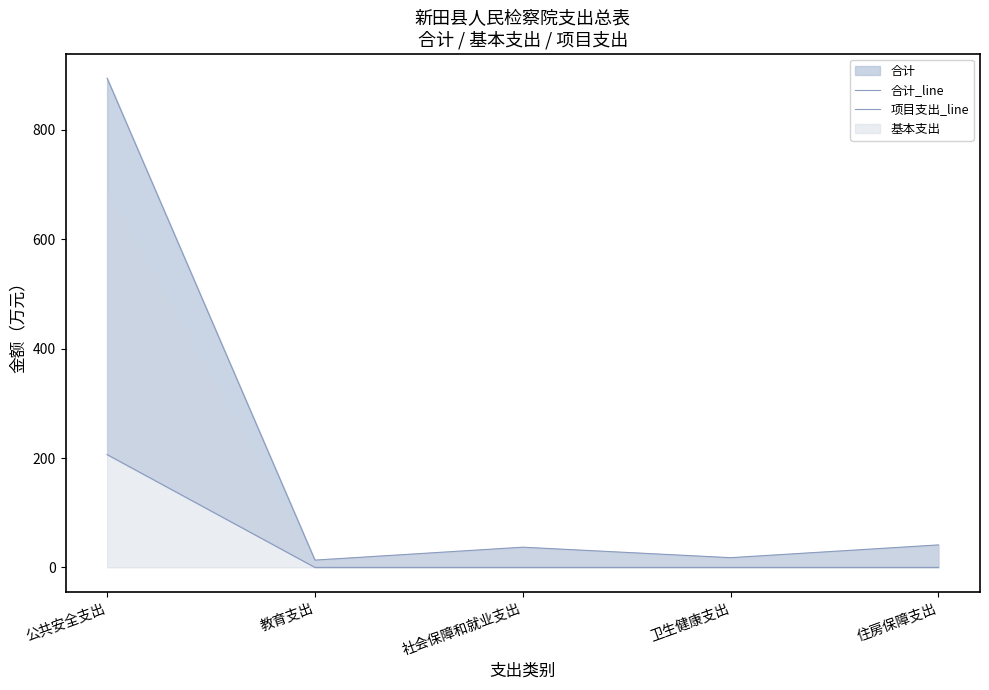

Reading left to right, what are all the values shown in this chart?

合计_line: 894.7	13.3	37.0	17.8	41.1
项目支出_line: 206.4	0.0	0.0	0.0	0.0